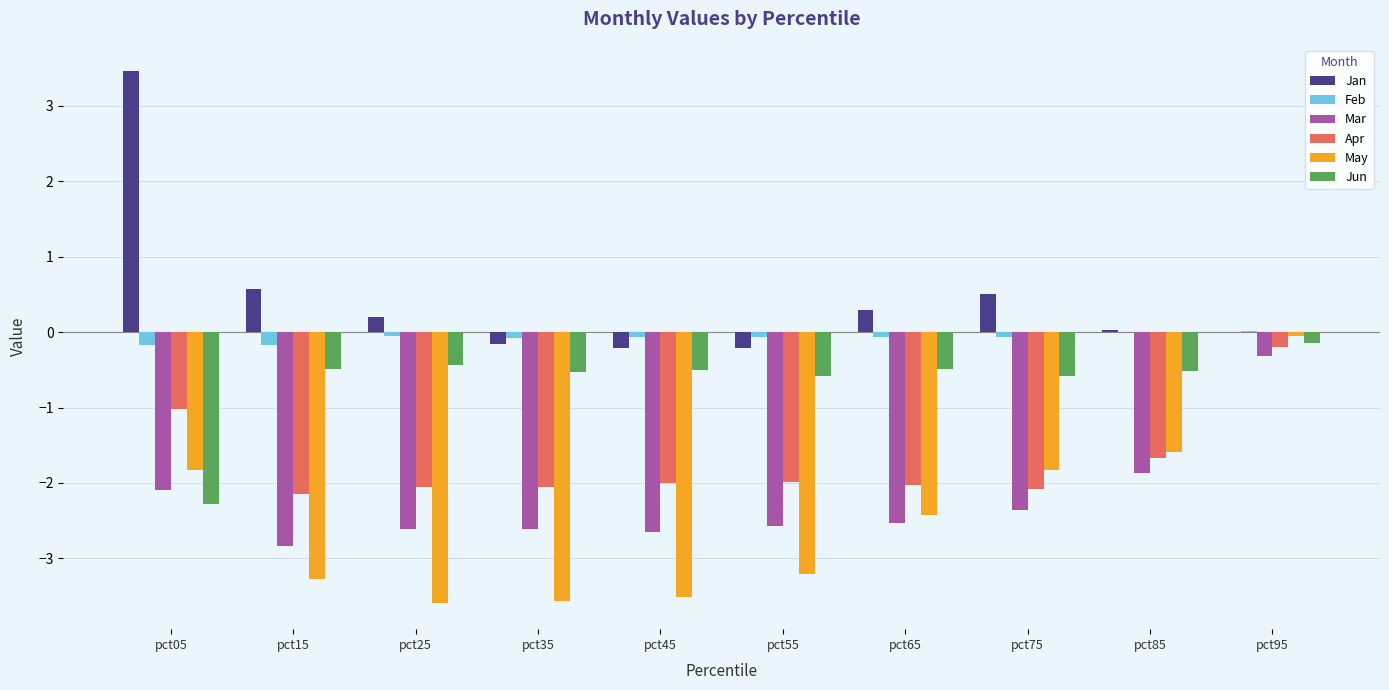

At which label does Mar reach its peak?

pct95